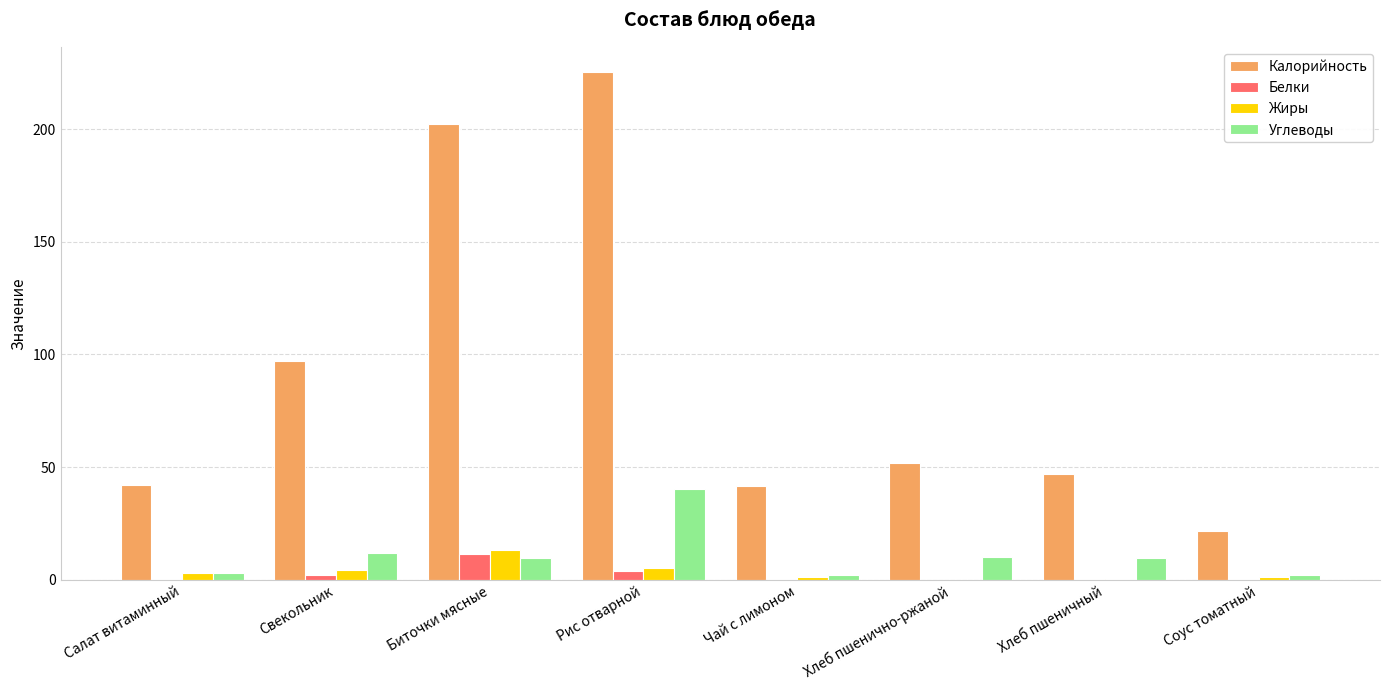

At which label does Калорийность reach its peak?

Рис отварной